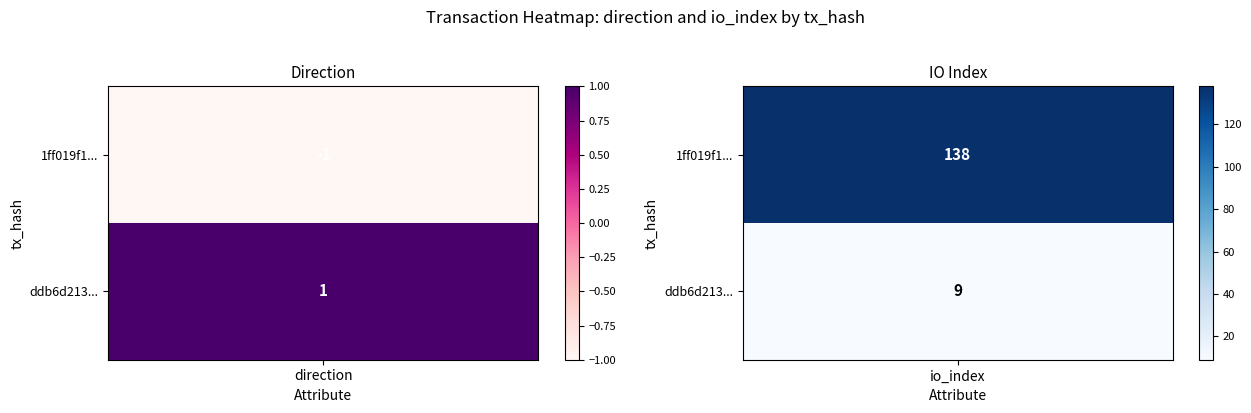

The value of ddb6d21347ff94562c1b82831f4e92691069bed at 1 is 9. True or false?

True